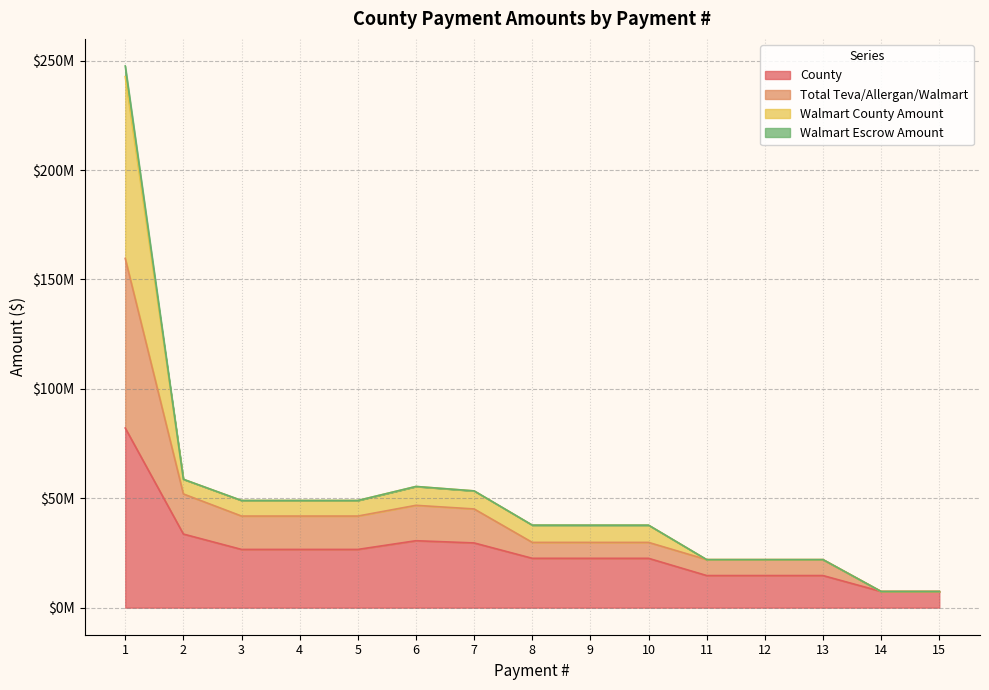

What value does the Walmart County Amount series have at 14?

7381339.3